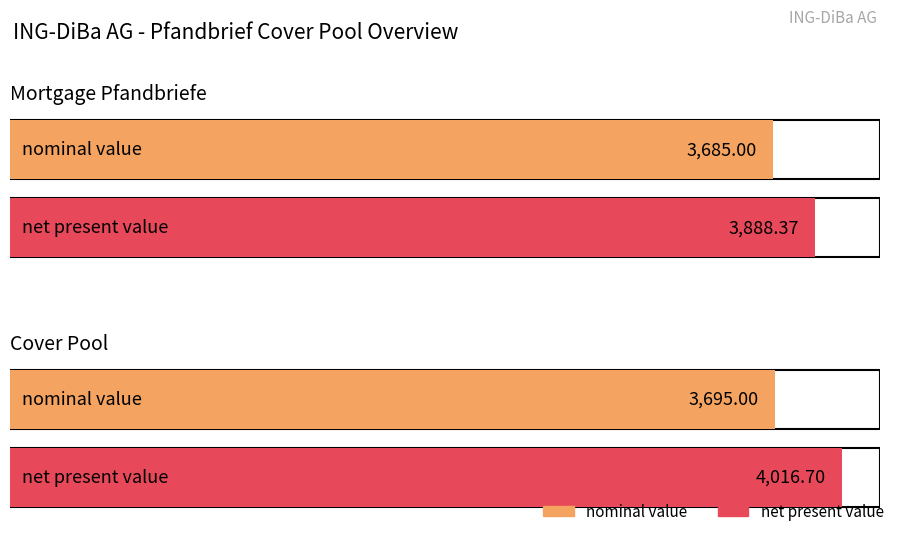

How many groups of bars are there?

2